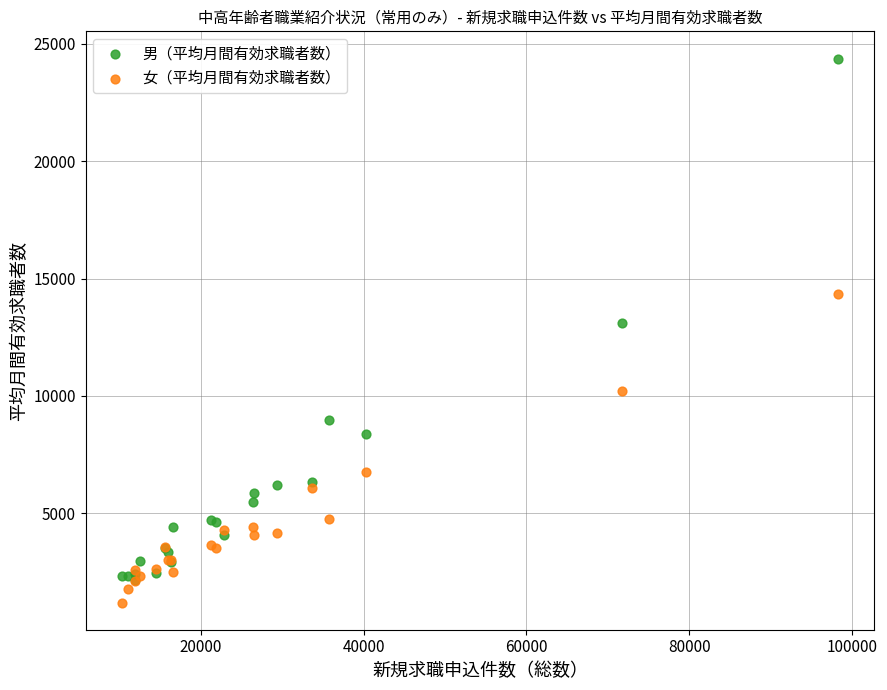

Which series has the widest spread of Y values?

男（平均月間有効求職者数）